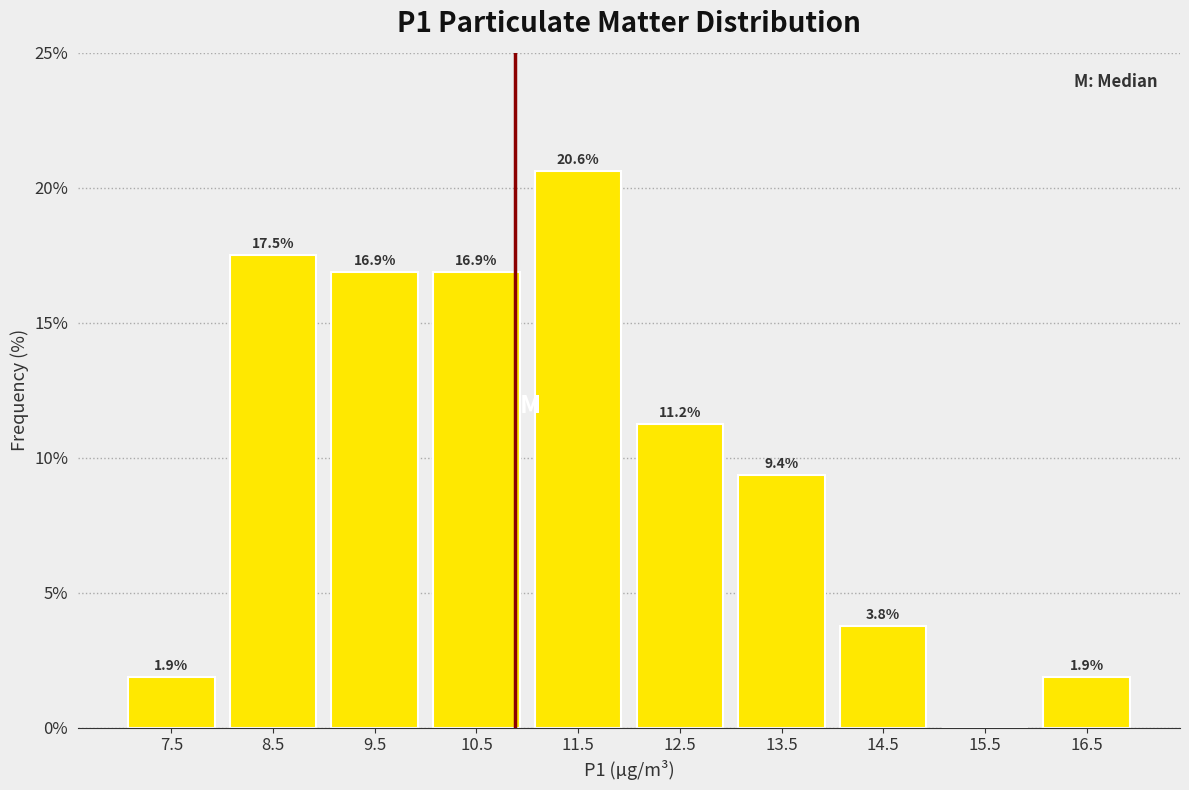

Over which range of the x-axis is the bar tallest?

11 to 12